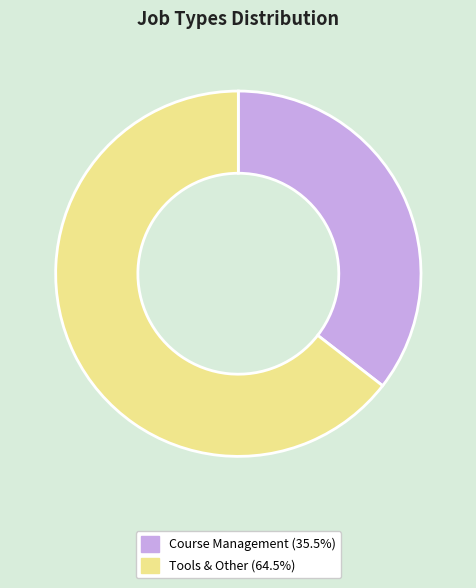

Is there a majority slice in this chart?

Yes